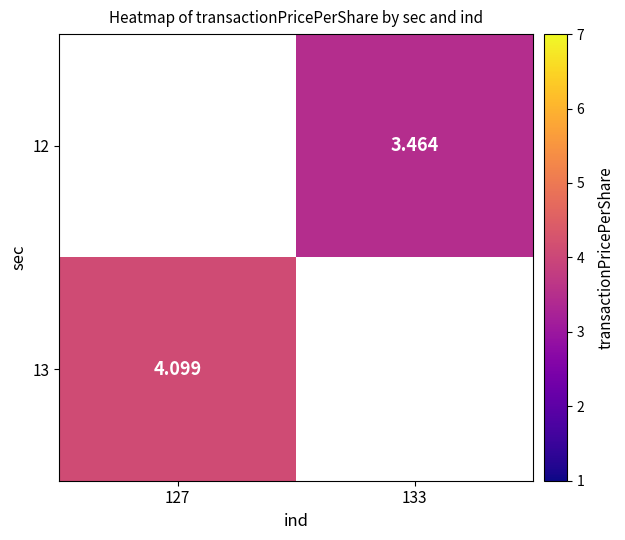

Between 127 and 133, which is larger?

133